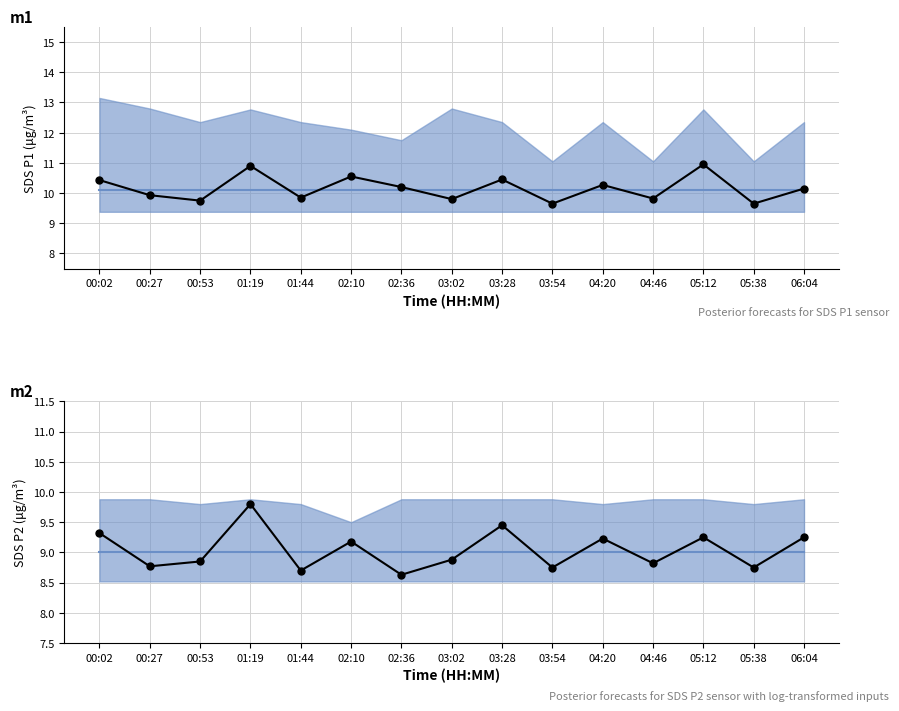

The value of Mean P1 at 01:44 is 10.1. True or false?

True